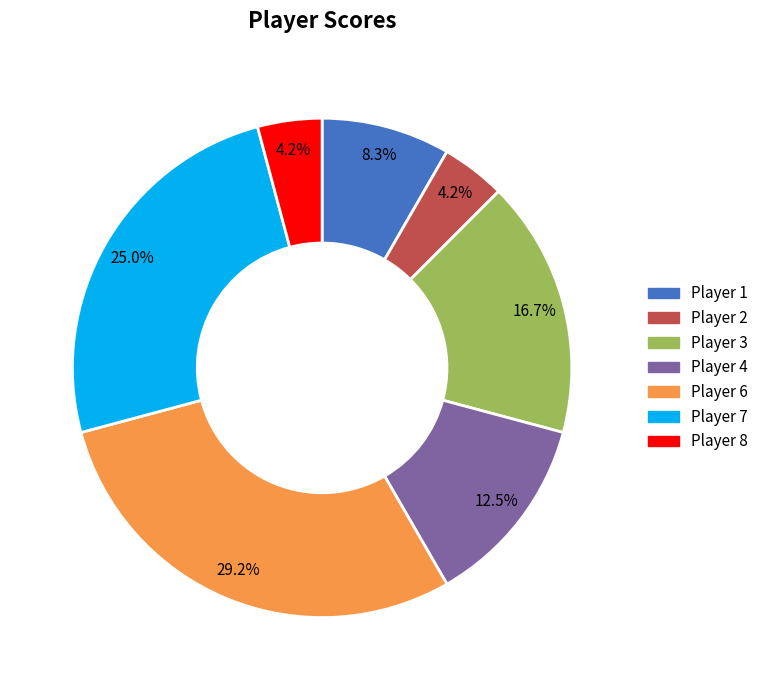

Approximately how many times larger is the value at Player 7 compared to Player 8?

6.0